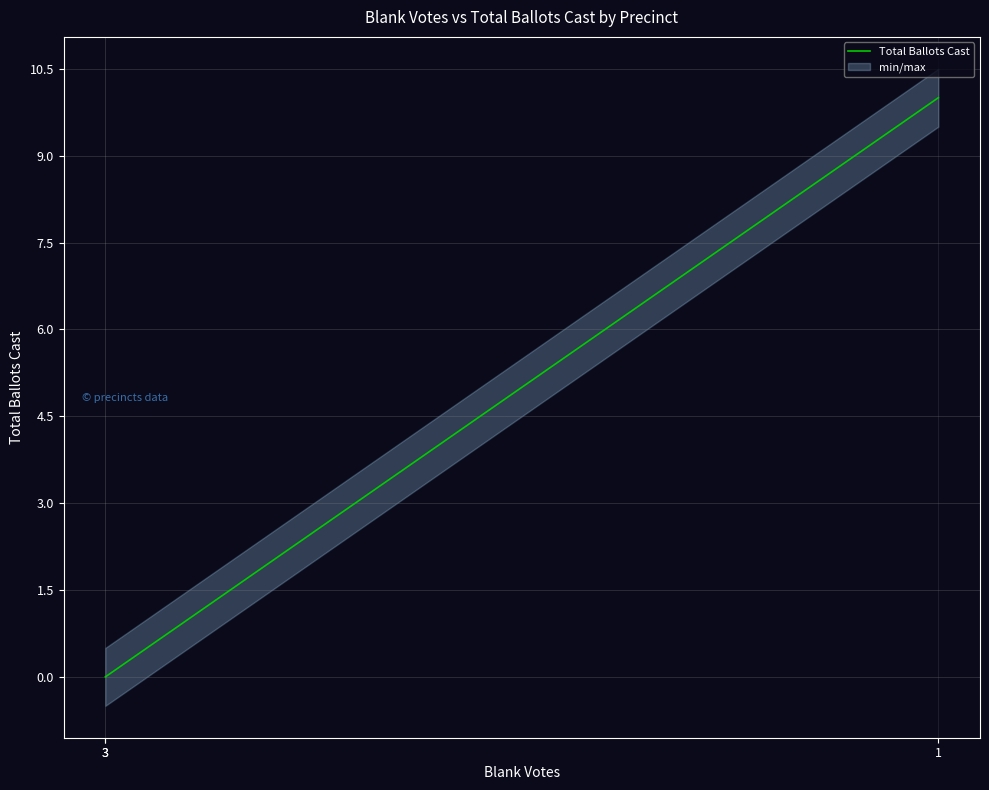

Which has a higher value, 3 or 3?

3